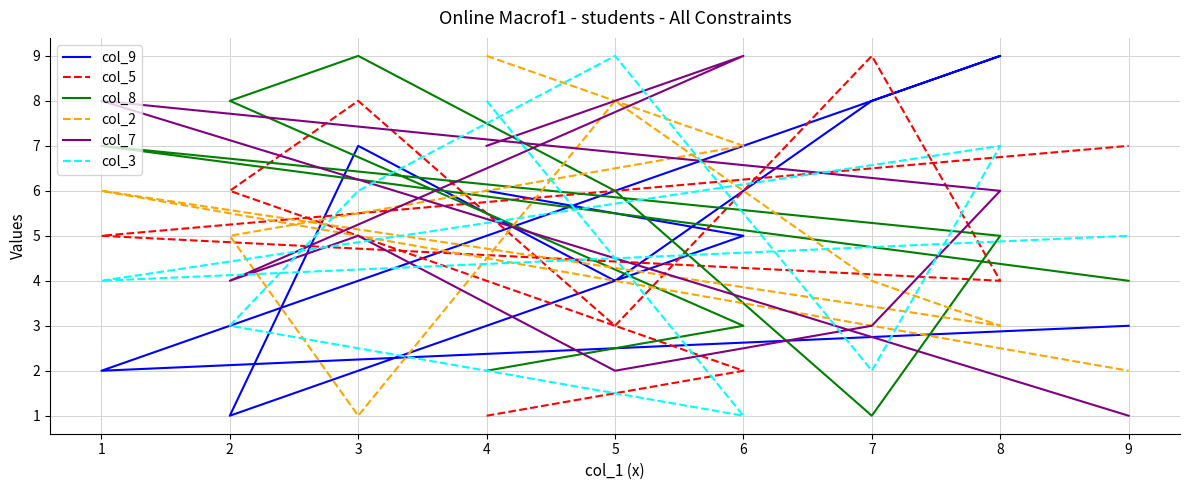

What is the minimum value for col_2?

1